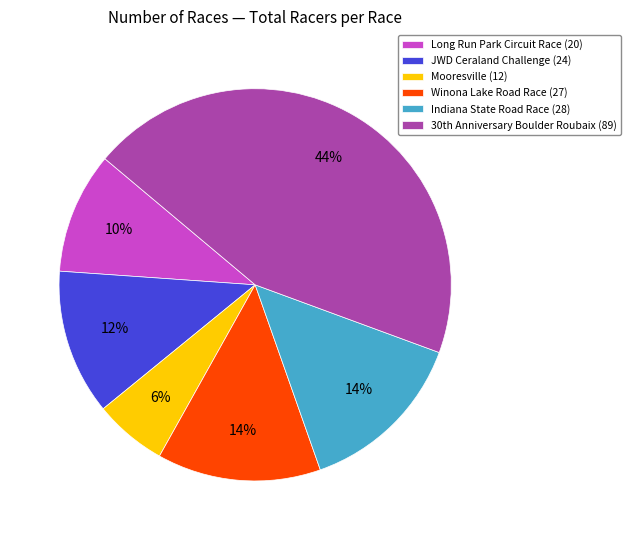

To the nearest percent, what is the difference between the largest and smallest slice percentages?

38%